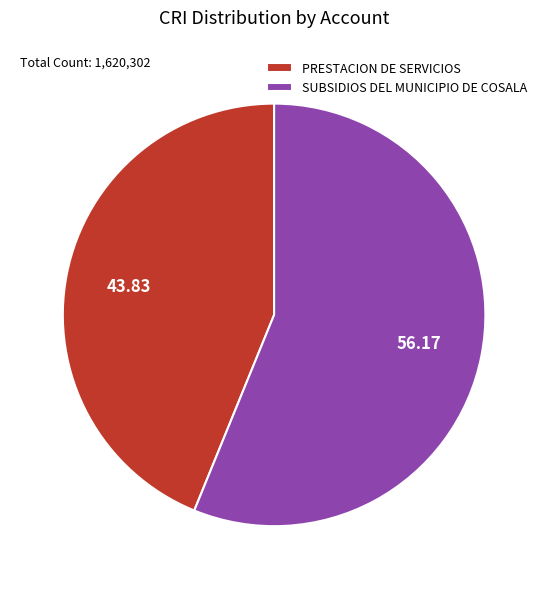

Which slice is the smallest?

PRESTACION DE SERVICIOS